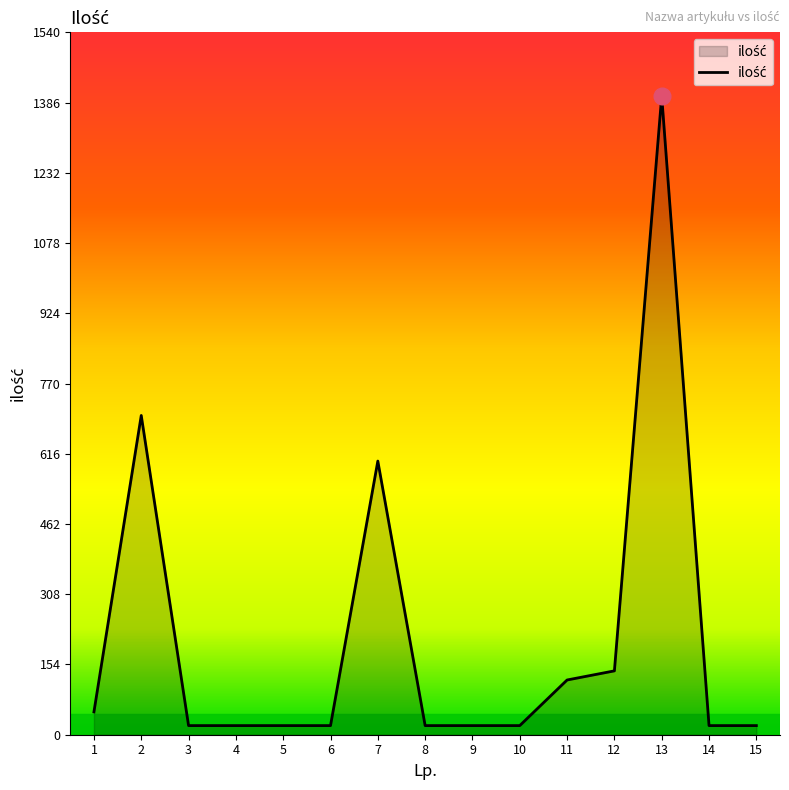

The value at 13 is 1400. True or false?

True